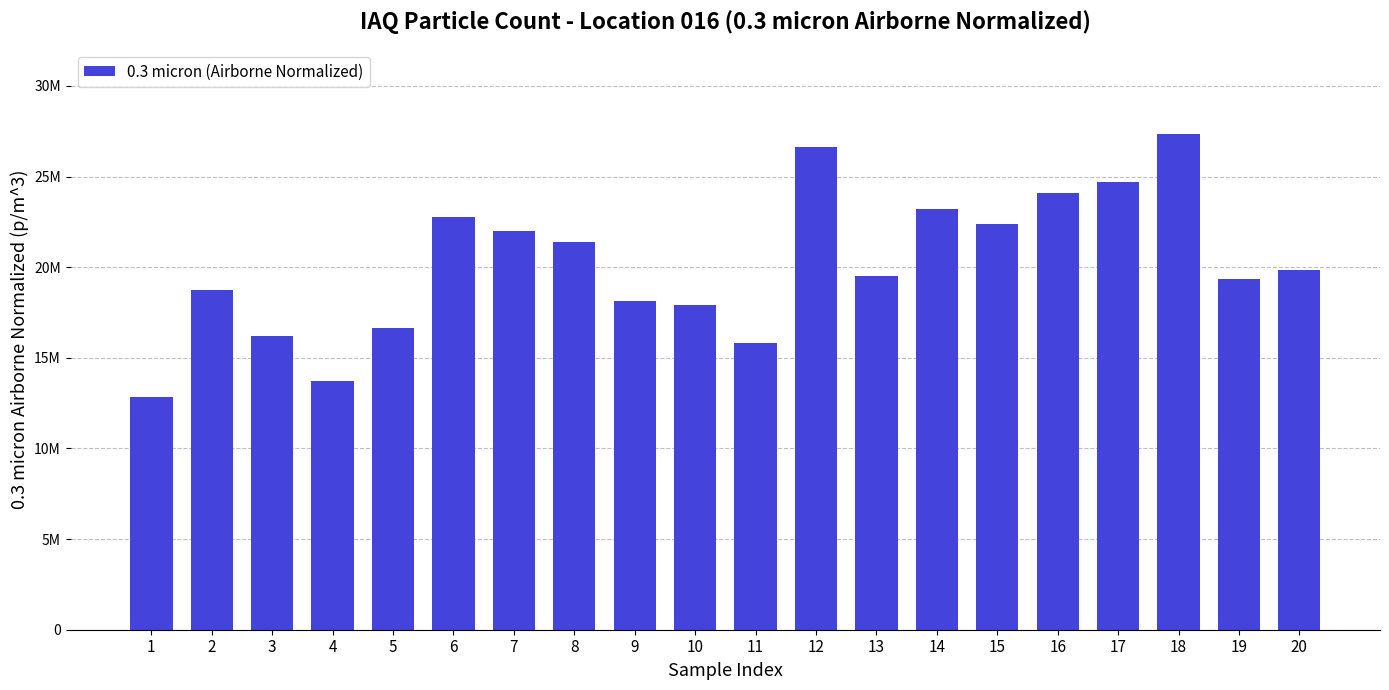

Which has a higher value, 19 or 10?

19